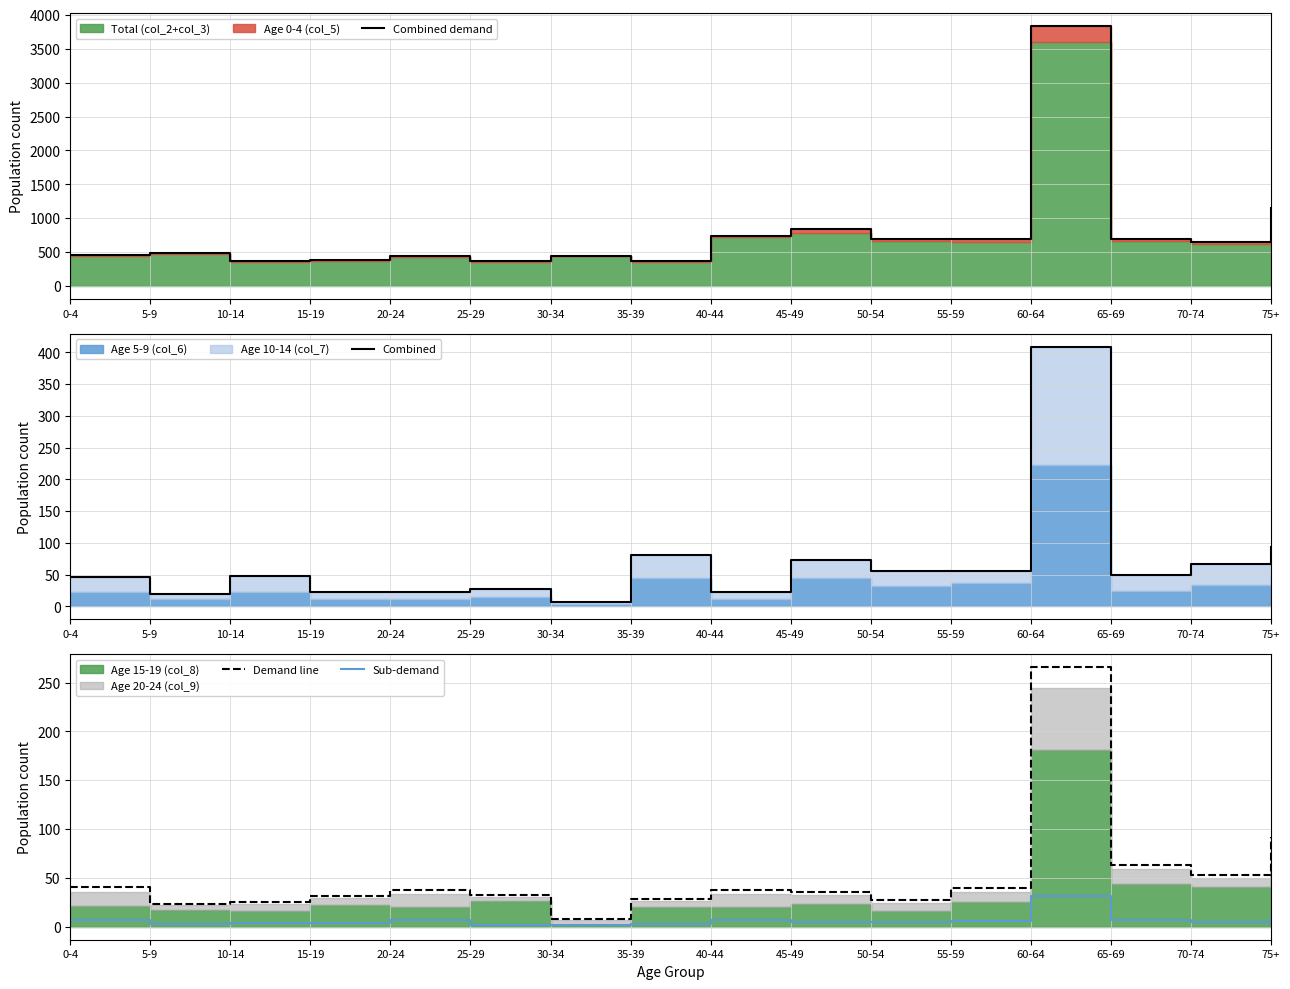

At which category is the sum across all series the highest?

60-64